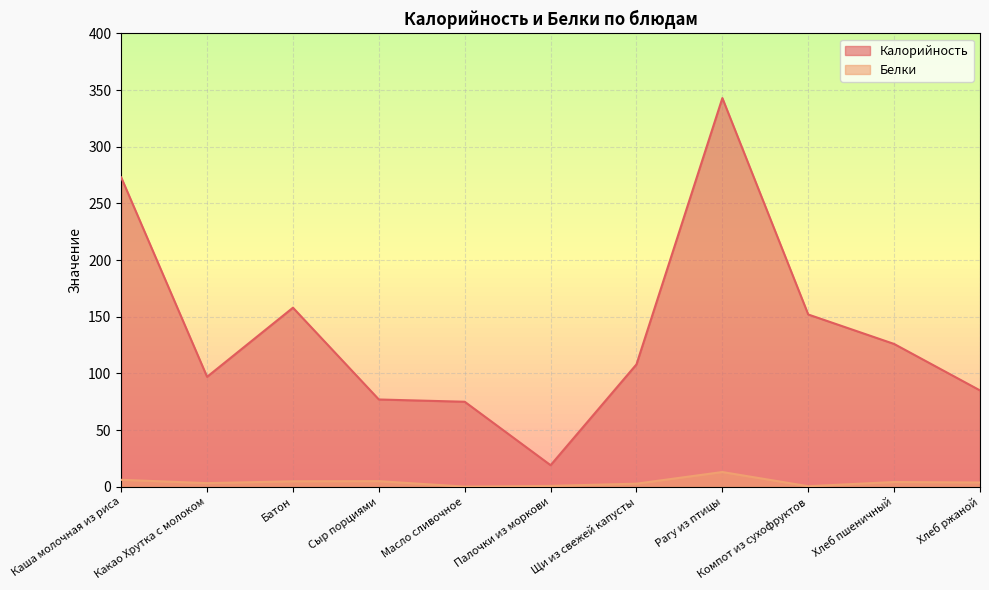

Which has a higher value, Хлеб пшеничный or Палочки из моркови?

Хлеб пшеничный